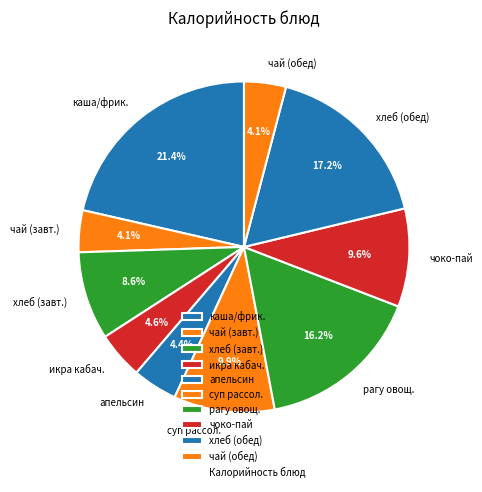

Which category has the biggest portion of the pie?

каша/фрик.